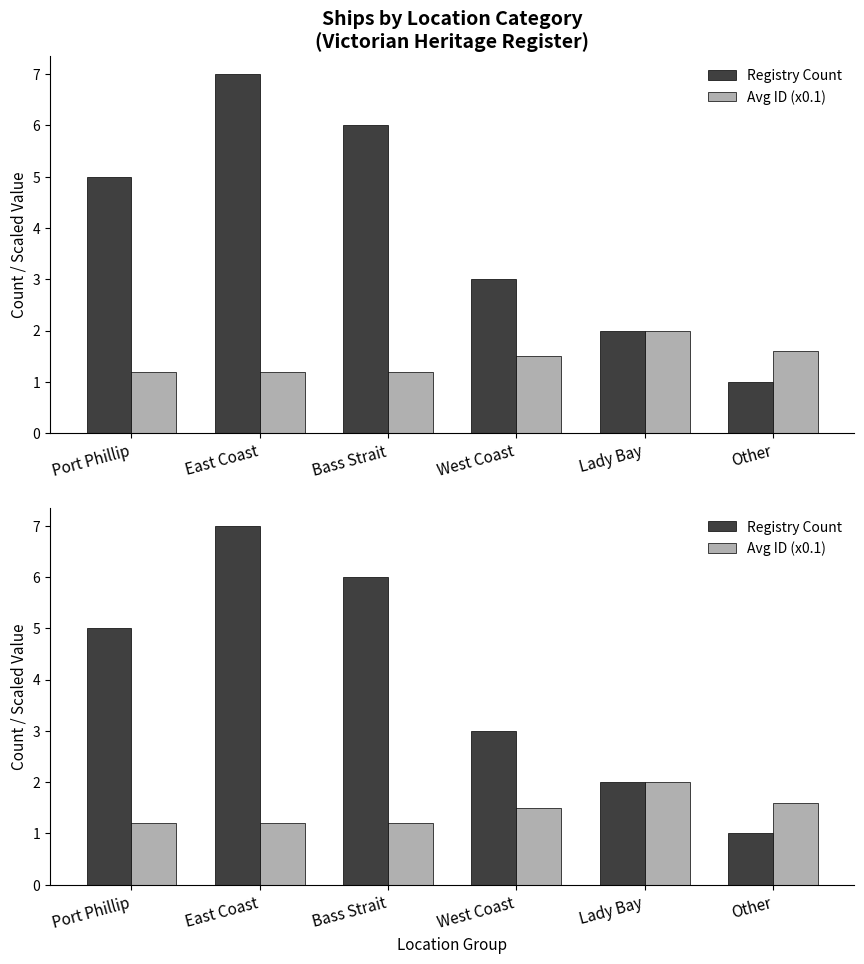

Reading left to right, what are all the values shown in this chart?

Registry Count: 5.0	7.0	6.0	3.0	2.0	1.0
Avg ID (x0.1): 1.2	1.2	1.2	1.5	2.0	1.6